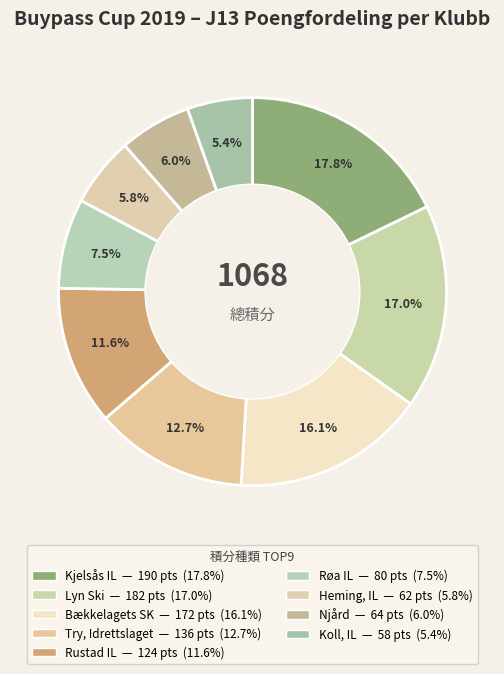

Rank the categories by value from highest to lowest.

Kjelsås IL - Ski, Lyn Ski - Ski, Bækkelagets SK - Ski, Try, Idrettslaget - Ski, Rustad IL - Ski, Røa IL - Ski, Njård - Ski, Heming, IL - Ski, Koll, IL - Ski